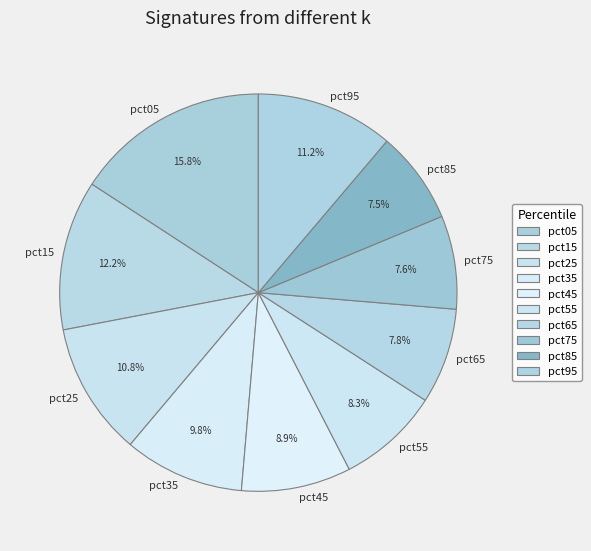

What percentage is the pct05 slice, to the nearest percent?

16%